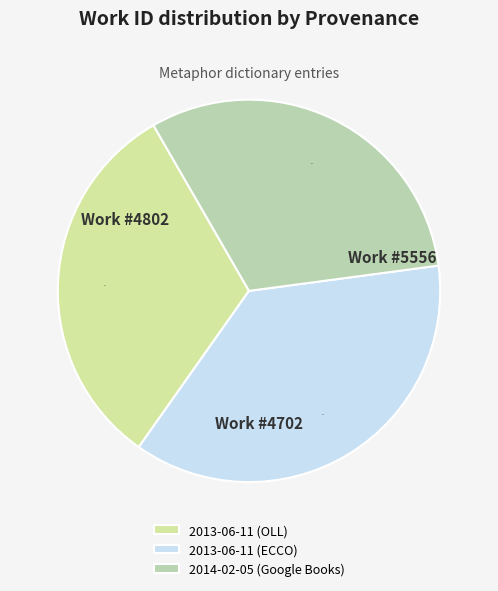

Between 2013-06-11 (OLL) and 2014-02-05 (Google Books), which is larger?

2013-06-11 (OLL)